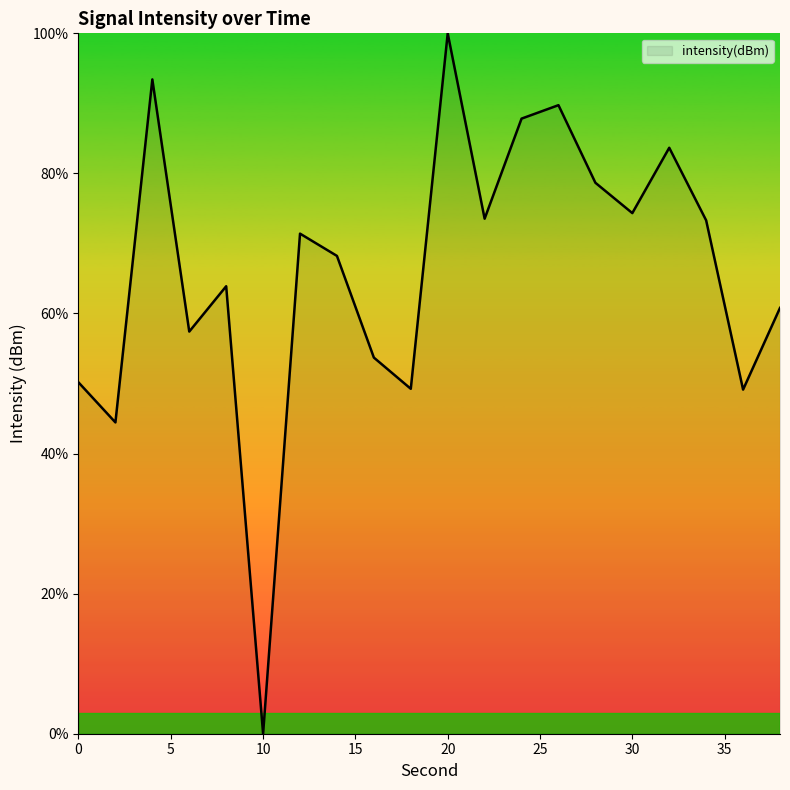

What is the difference between the maximum and minimum values?

100.0